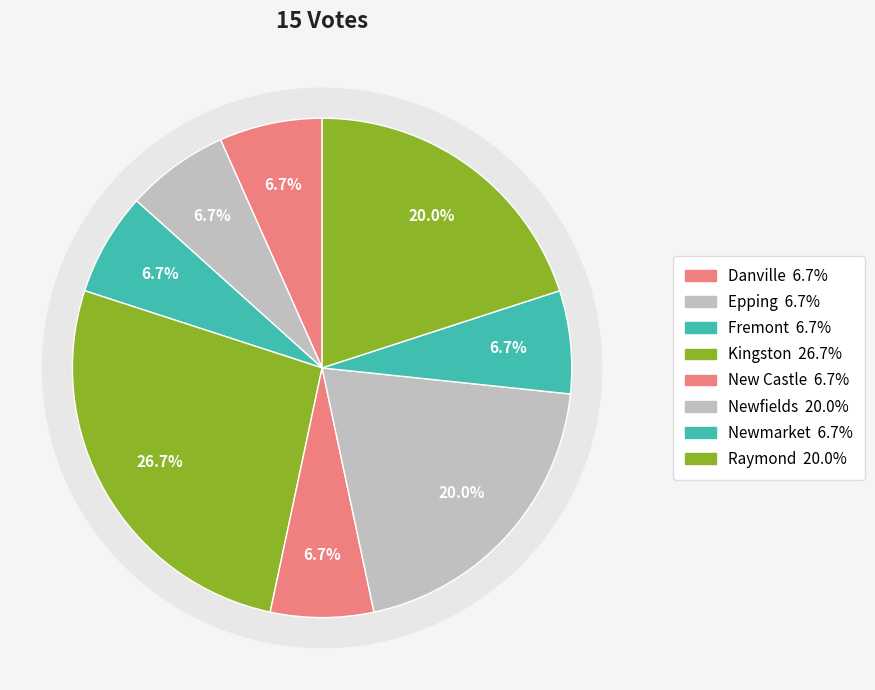

Which category has the biggest portion of the pie?

Kingston